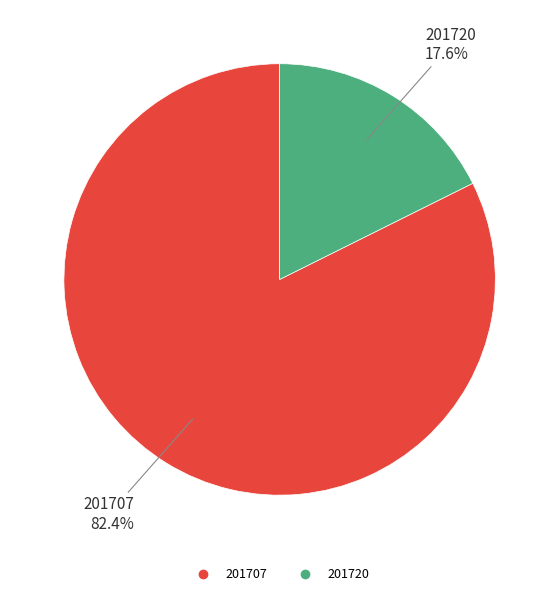

To the nearest percent, what is the average slice percentage?

50%